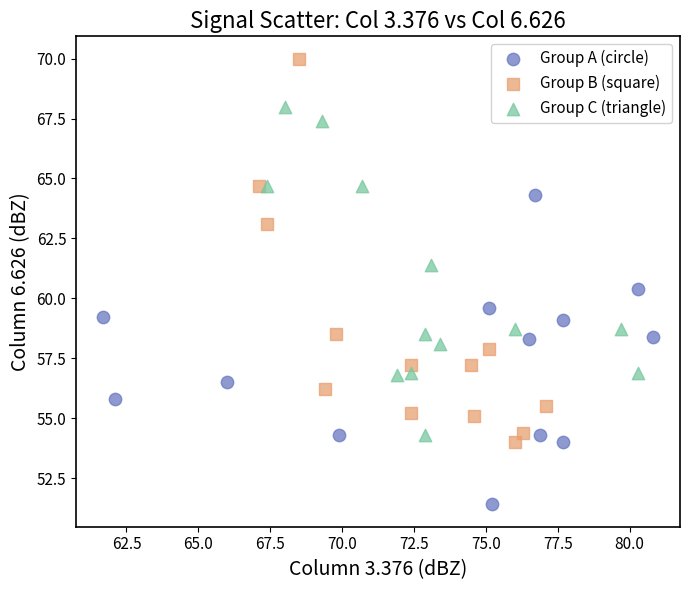

Which series contains the highest Y value?

Group B (square)